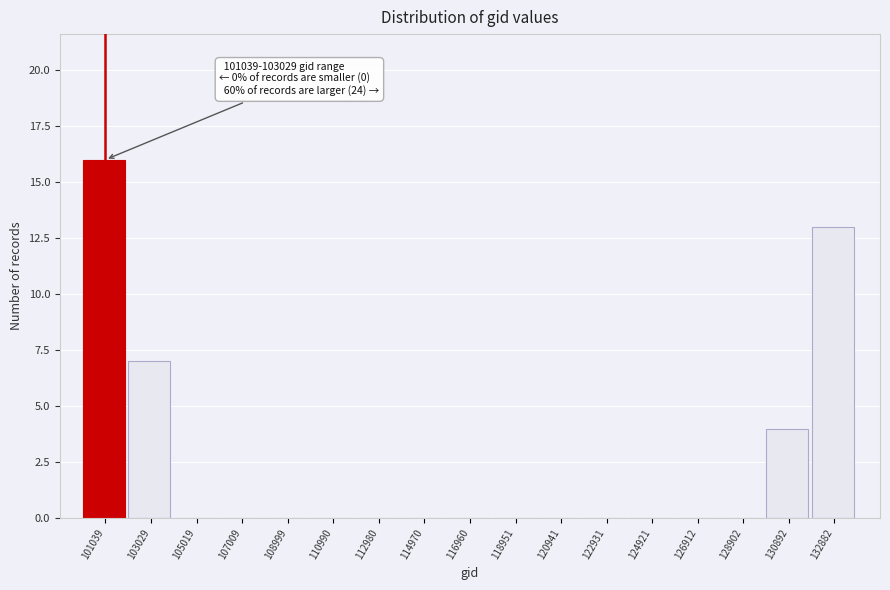

Reading left to right, extract all data points from this chart.

101039=16	103029=7	105019=0	107009=0	108999=0	110990=0	112980=0	114970=0	116960=0	118951=0	120941=0	122931=0	124921=0	126912=0	128902=0	130892=4	132882=13